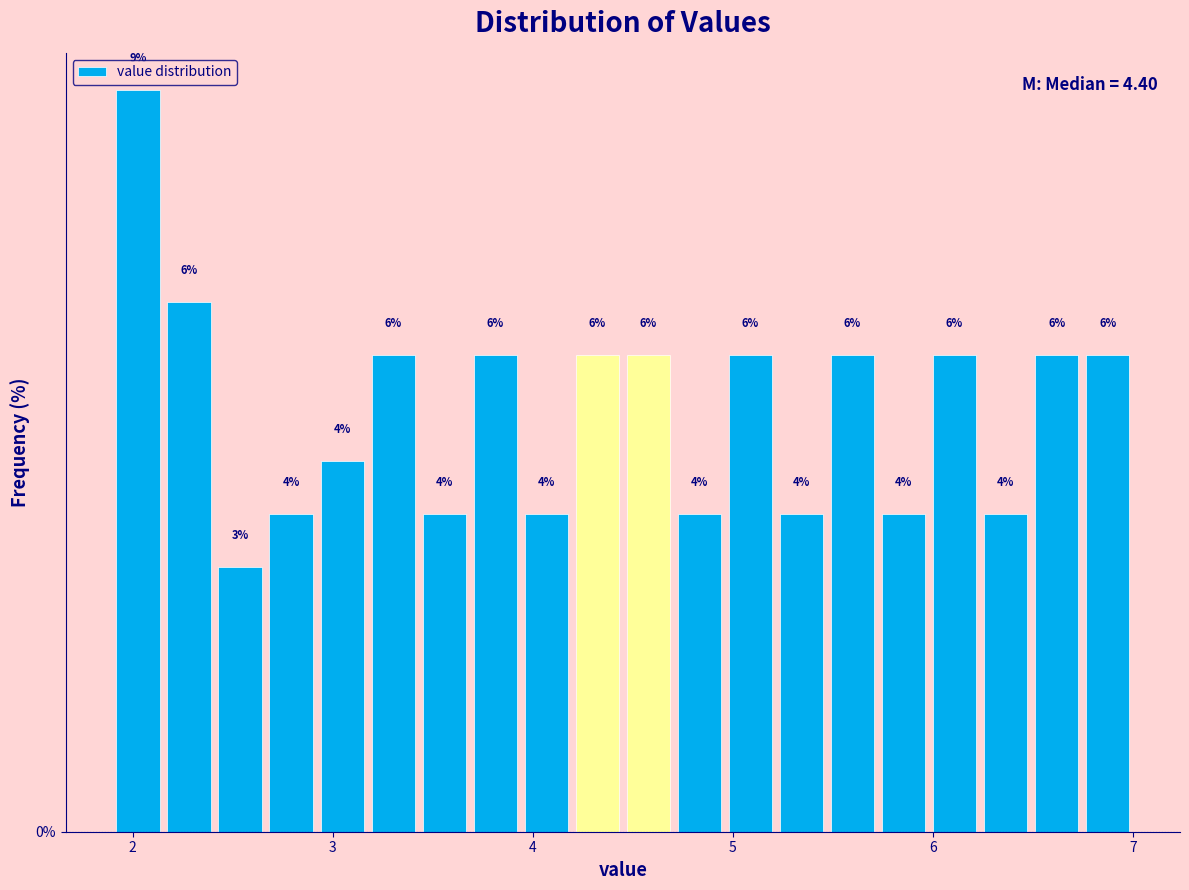

Around what value on the x-axis is the tallest bar? Give the approximate position of its centre, as read against the axis.

2.0